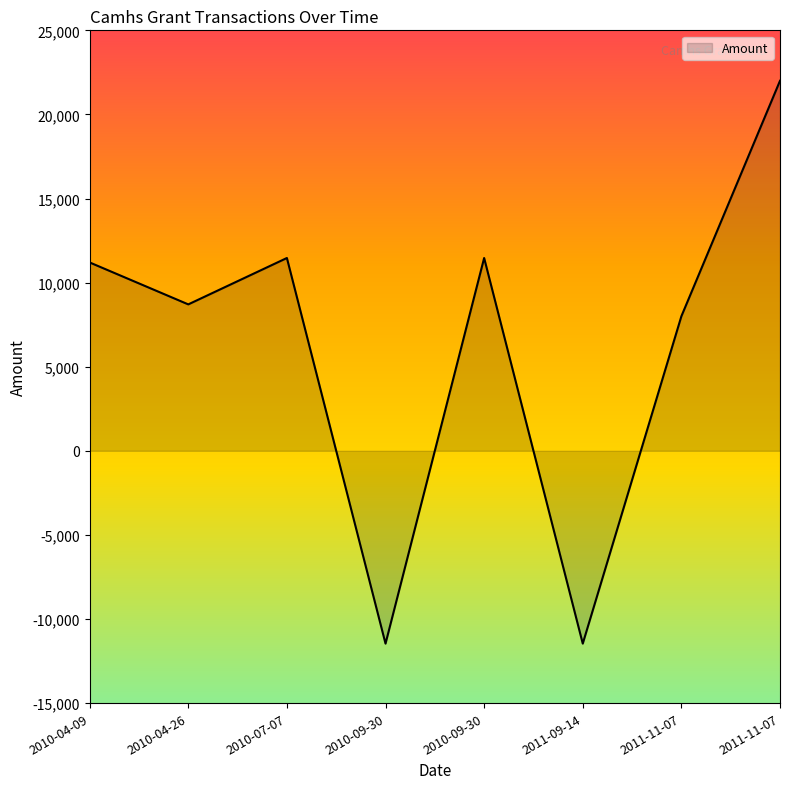

What is the value of the 4th point from the left?

-11464.0